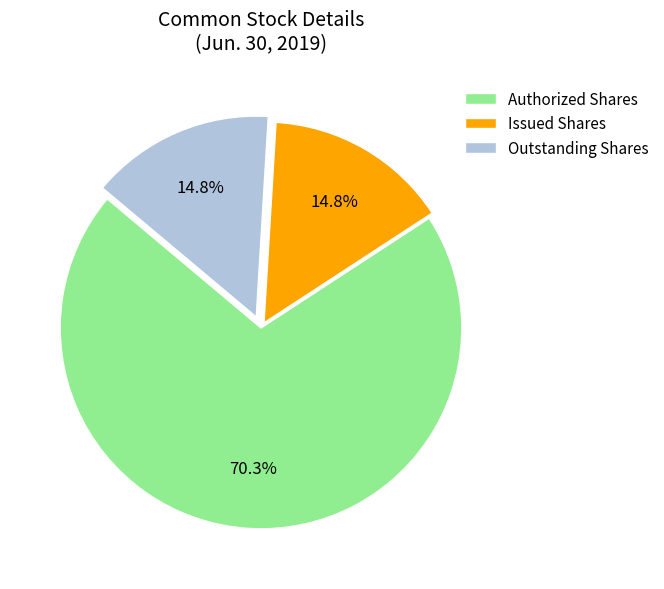

The Issued Shares slice represents 15% of the pie. True or false?

True